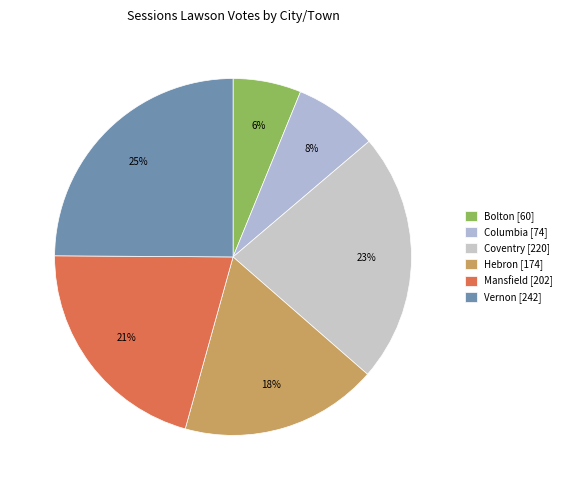

To the nearest percent, what portion does Mansfield represent?

21%